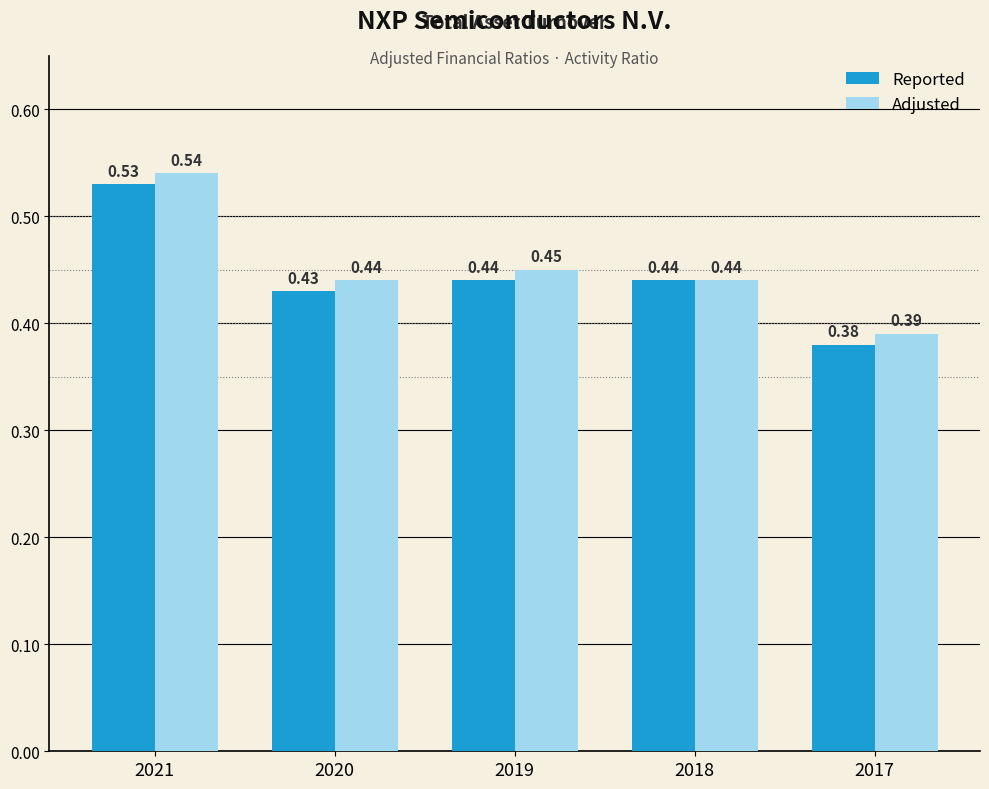

What is the sum of all Adjusted values?

2.3